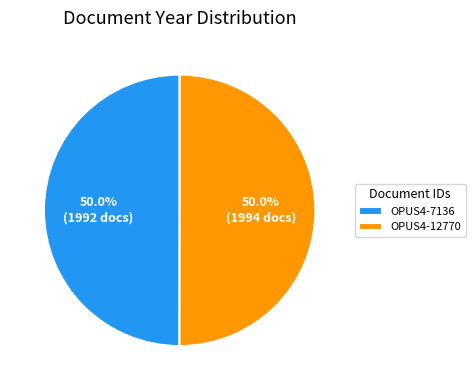

What is the ratio of the value at OPUS4-7136 to the value at OPUS4-12770?

1.0